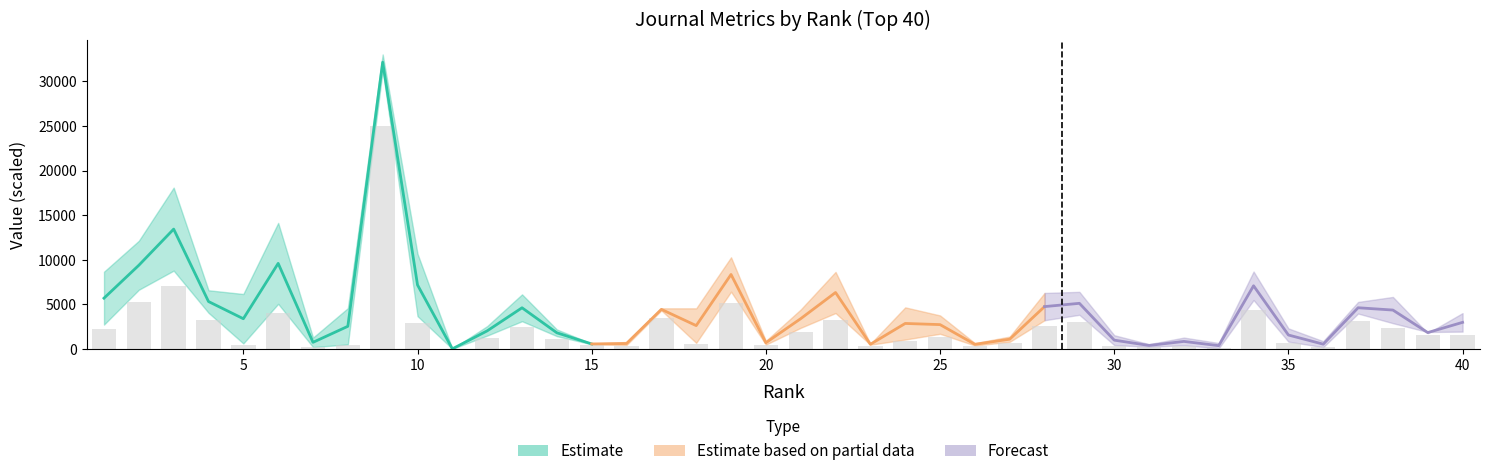

True or false: Total Docs. (3years) has a value of 367 at 37.

False